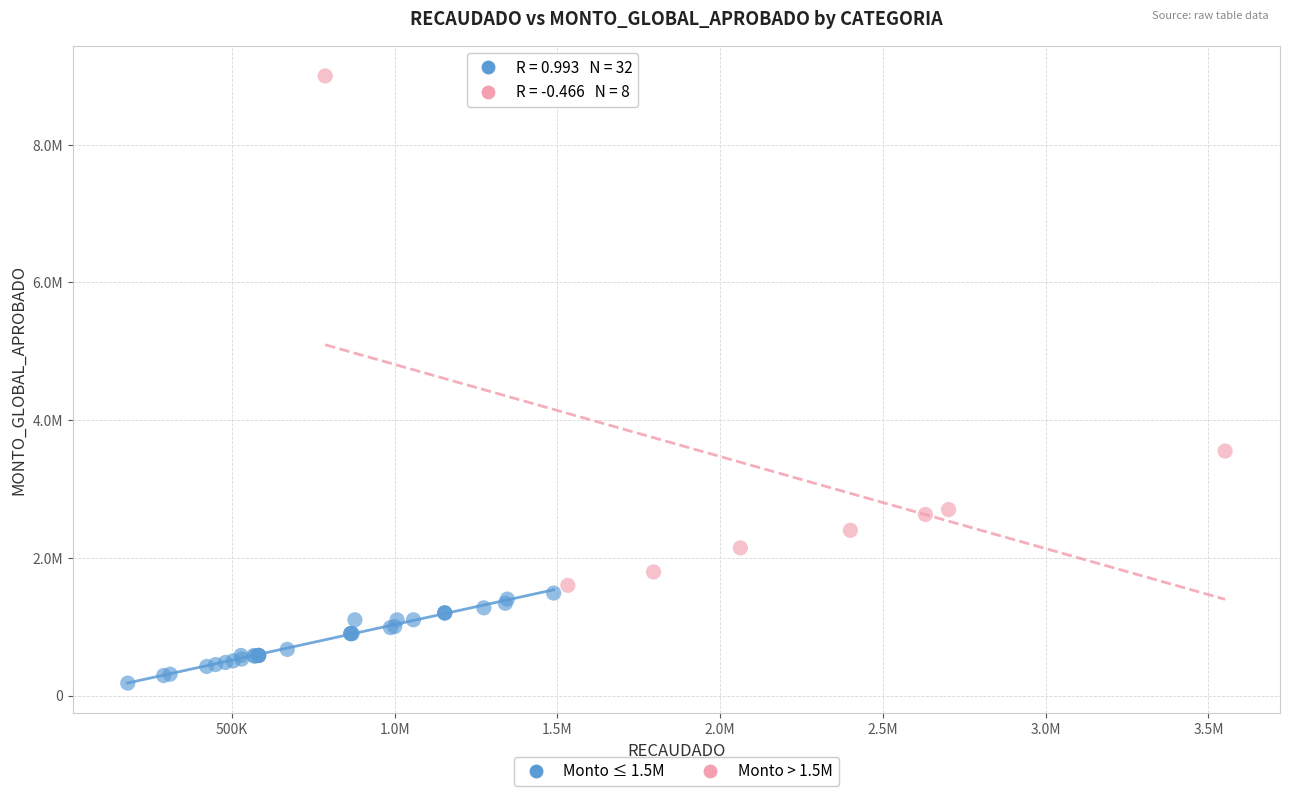

What are all the series names shown in the legend?

Monto ≤ 1.5M, Monto > 1.5M